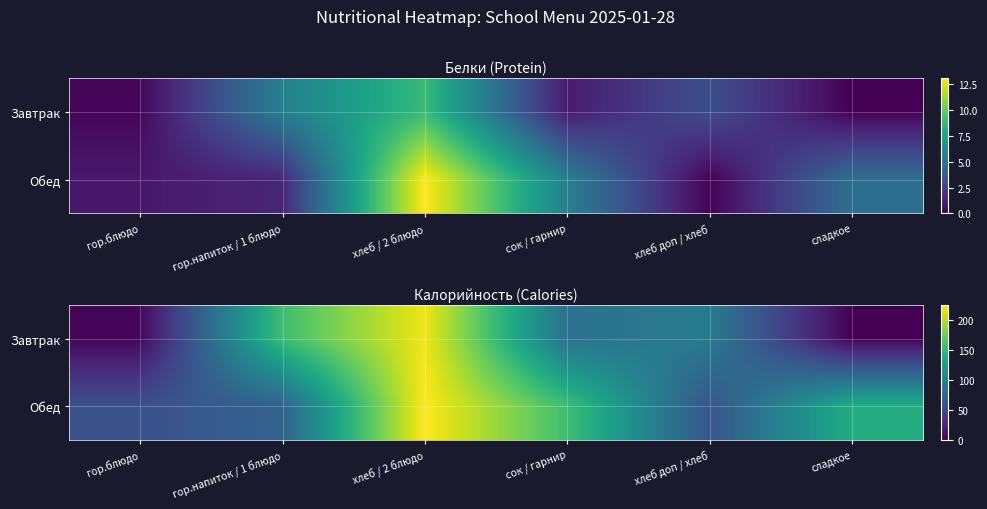

The Завтрак series shows 3.6 at гор.блюдо. True or false?

True